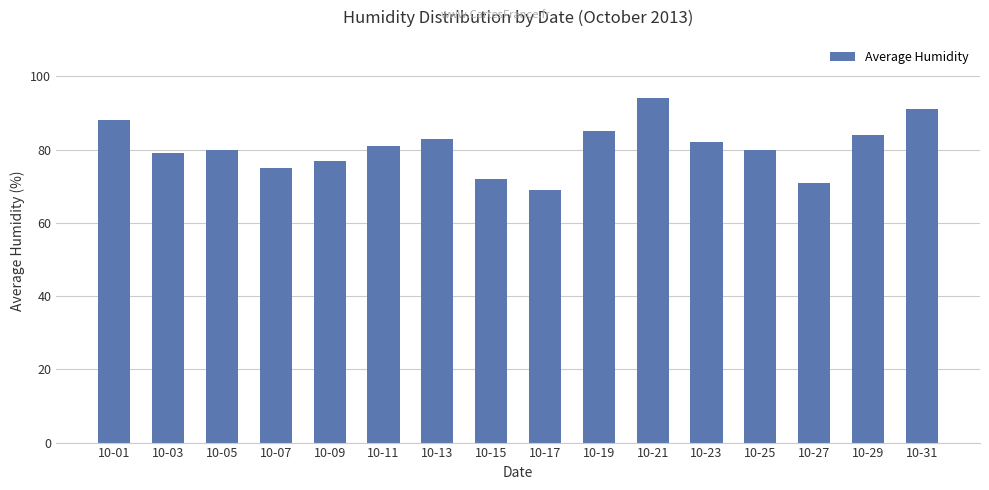

What is the sum of the values at 10-31 and 10-29?

175